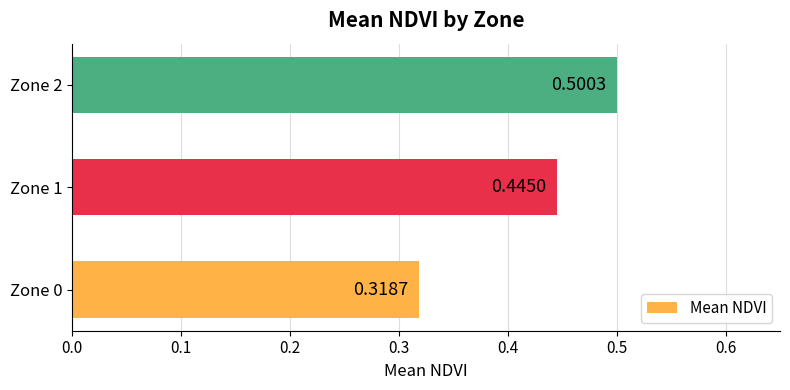

List the labels in order of value, largest first.

Zone 2, Zone 1, Zone 0